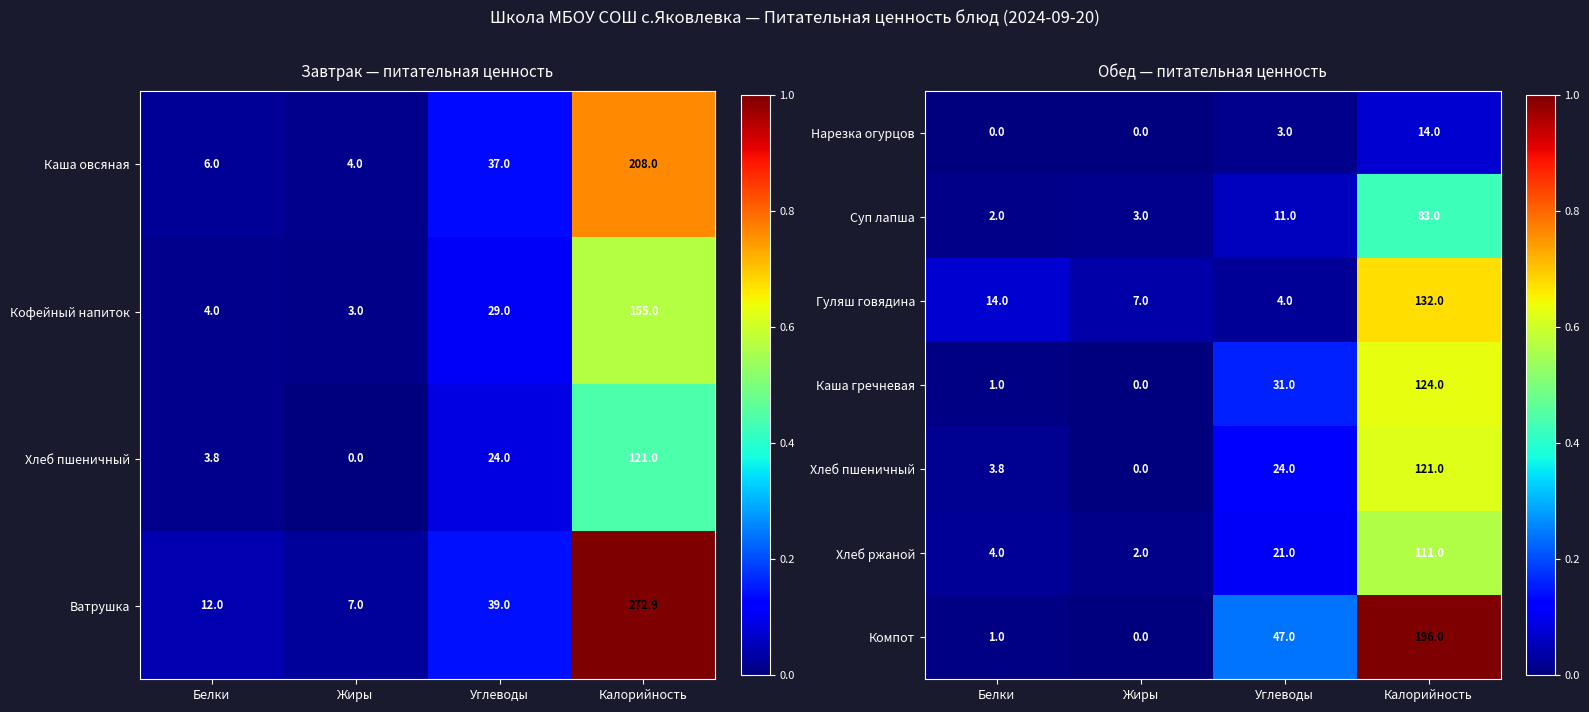

What value does the Хлеб ржаной series have at Углеводы?

21.0